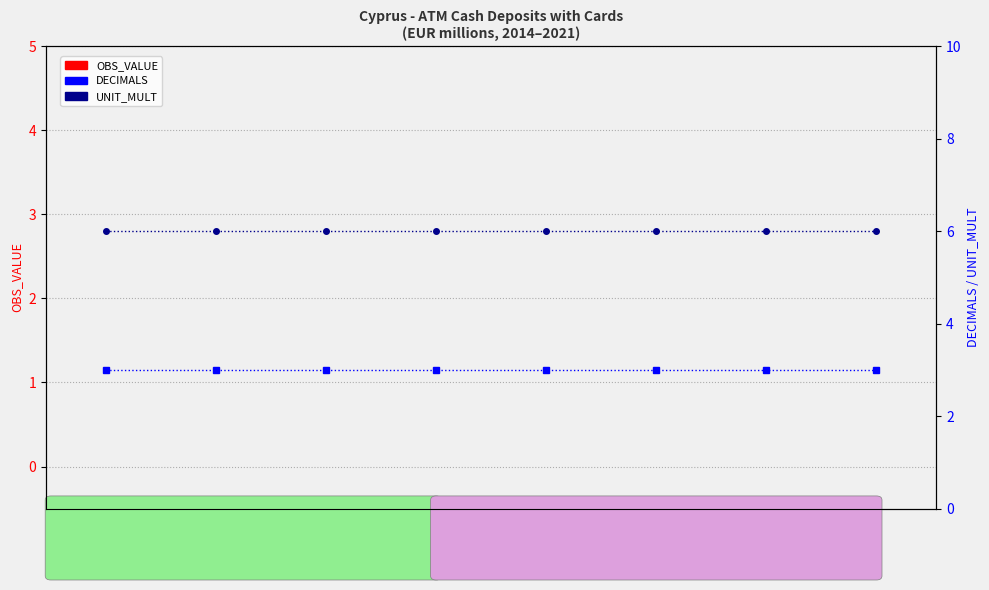

Reading left to right, list all the values displayed in this chart.

OBS_VALUE: 0	0	0	0	0	0	0	0
DECIMALS: 3	3	3	3	3	3	3	3
UNIT_MULT: 6	6	6	6	6	6	6	6